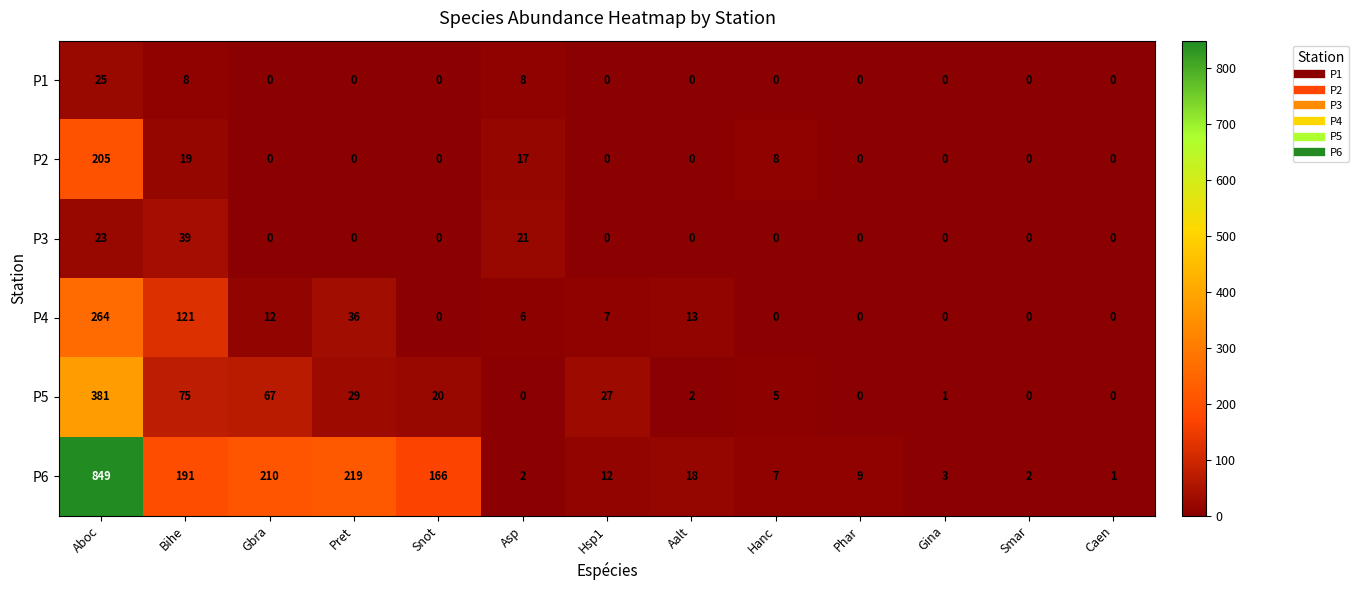

What is the average value of the P3 series?

6